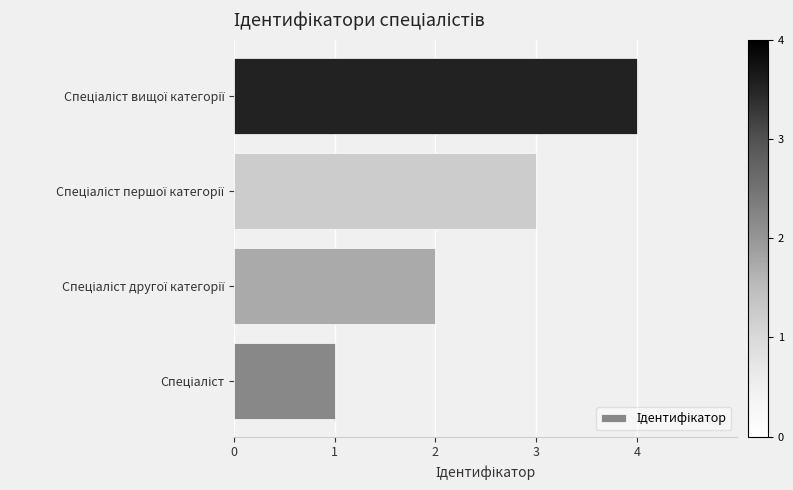

What is the maximum value shown in the chart?

4